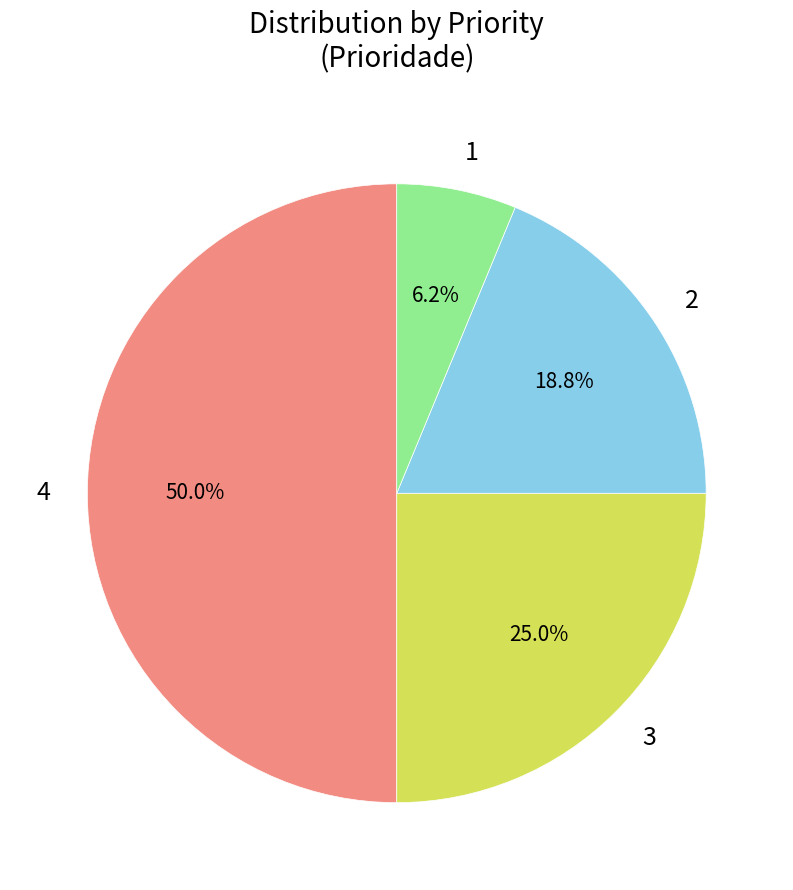

Count the number of slices in the pie.

4